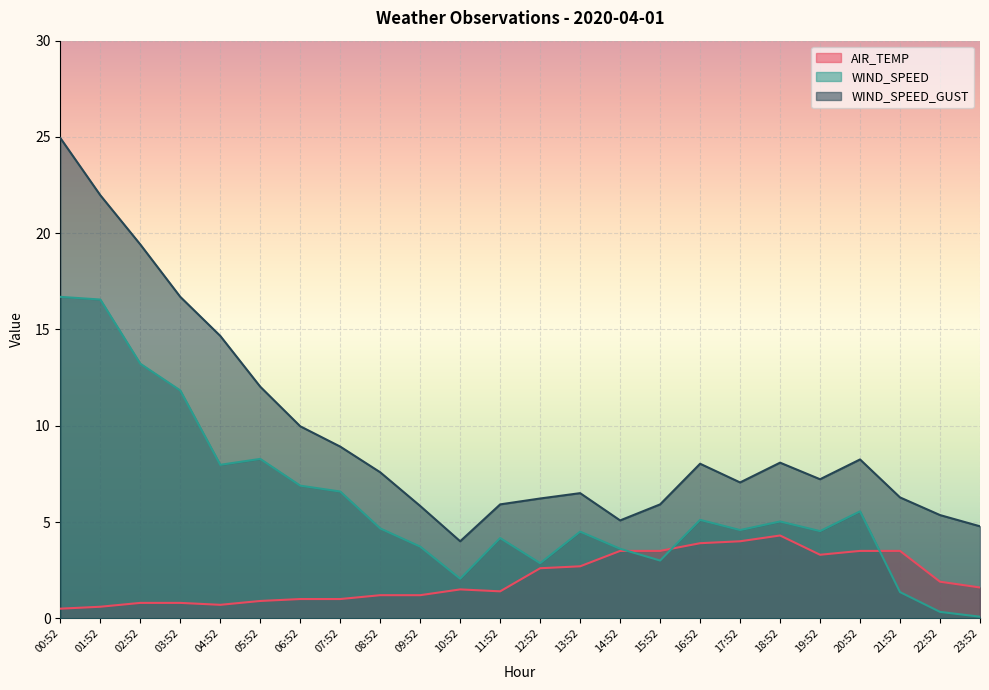

Read the WIND_SPEED_GUST value at 18:52.

8.1